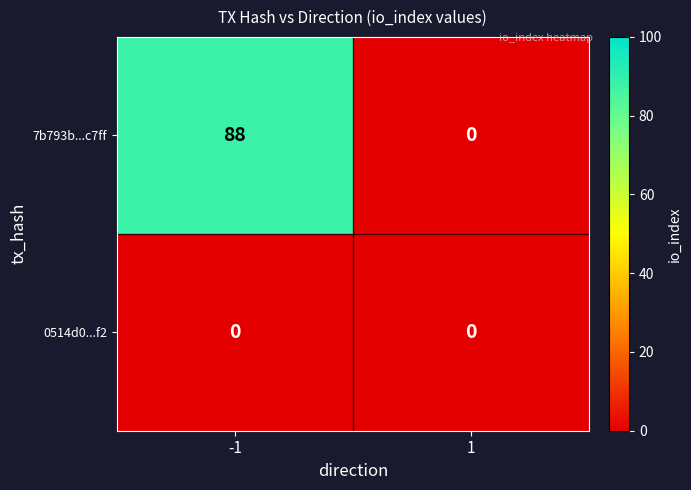

List the series in order of their overall mean, highest first.

7b793b...c7ff, 0514d0...f2